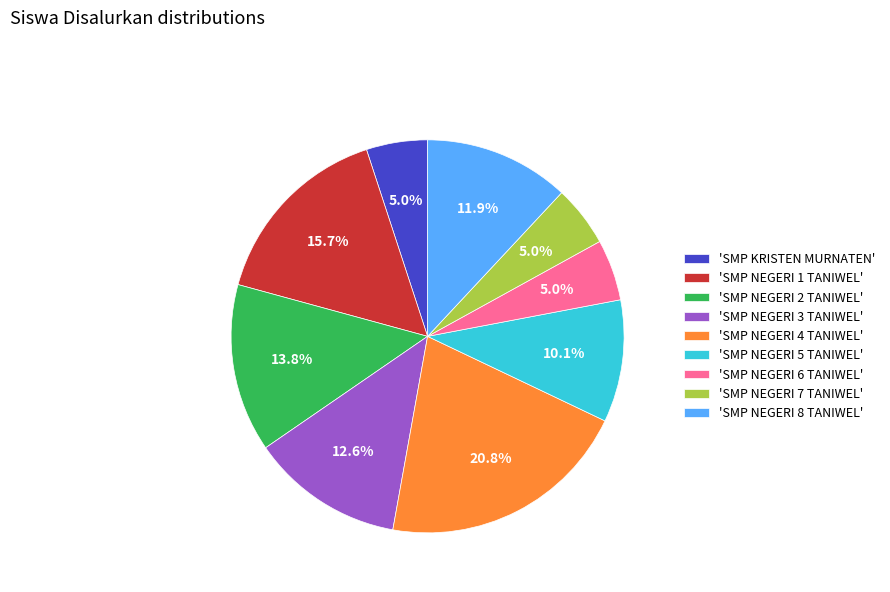

Is the sum of 'SMP NEGERI 6 TANIWEL' and 'SMP NEGERI 7 TANIWEL' greater than half?

No